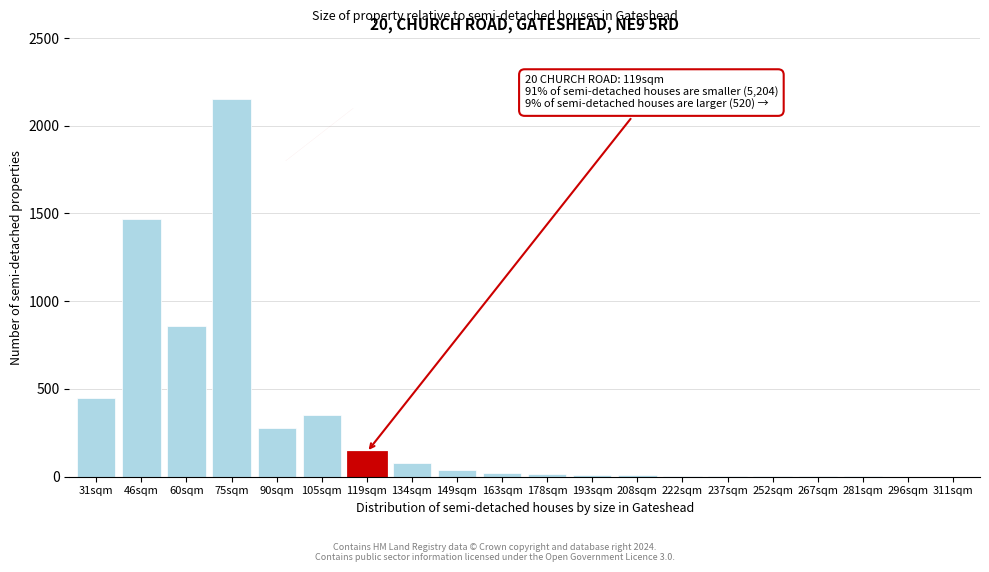

The value at 105sqm is 350. True or false?

True